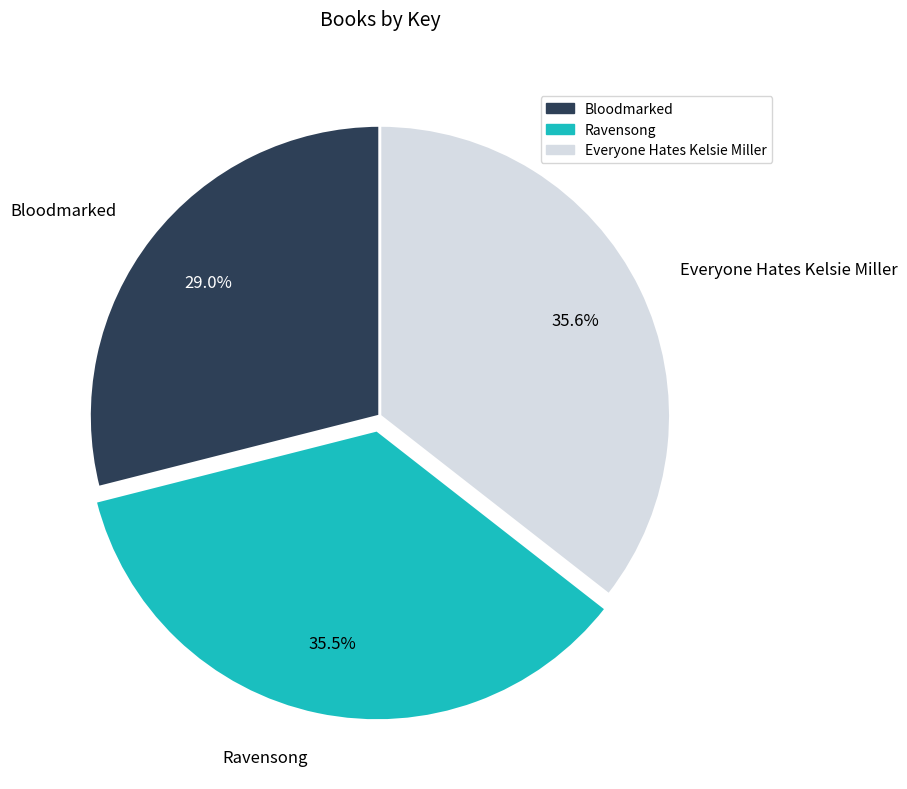

How many slices are in this pie chart?

3